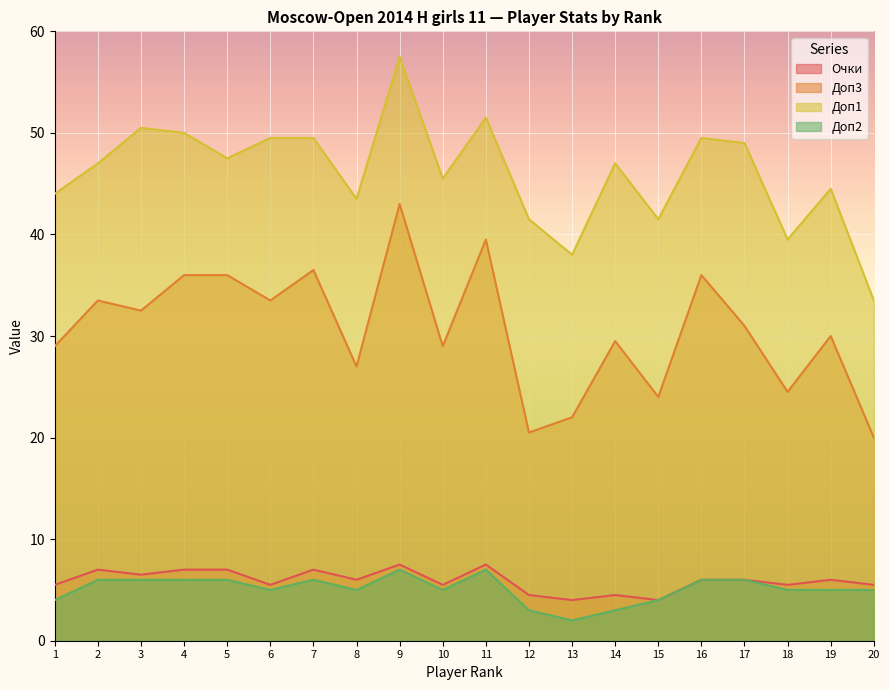

What are all the series names shown in the legend?

Очки, Доп3, Доп1, Доп2